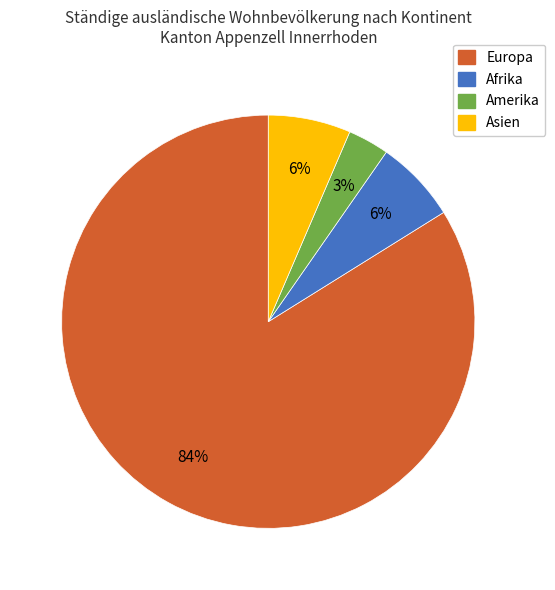

Is there a majority slice in this chart?

Yes